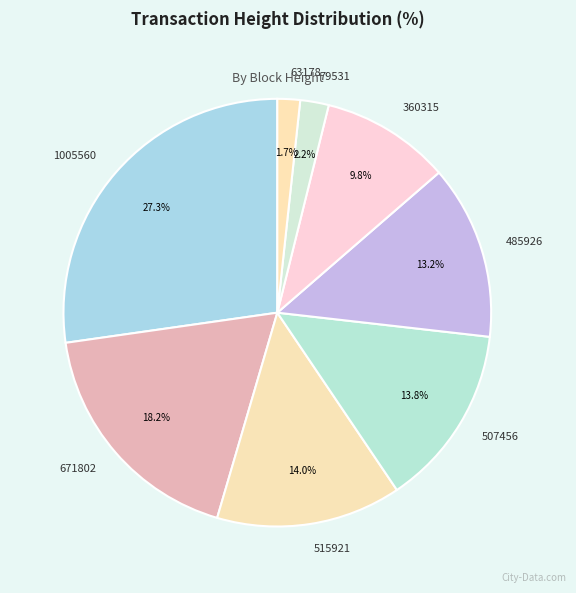

What is the largest slice in the pie chart?

1005560